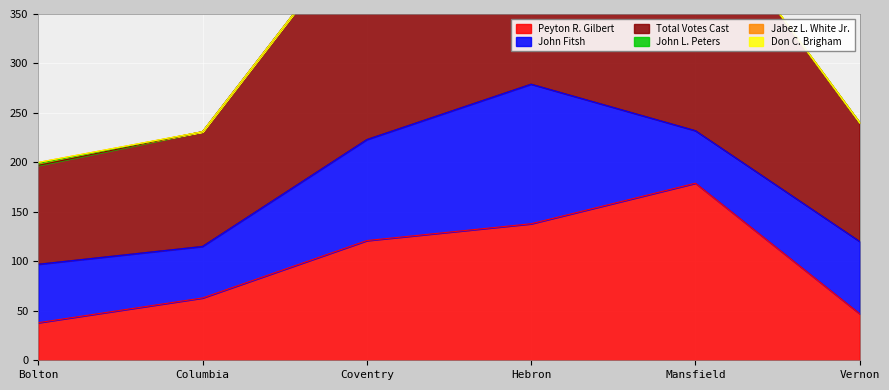

The value of Don C. Brigham at Hebron is 0. True or false?

False